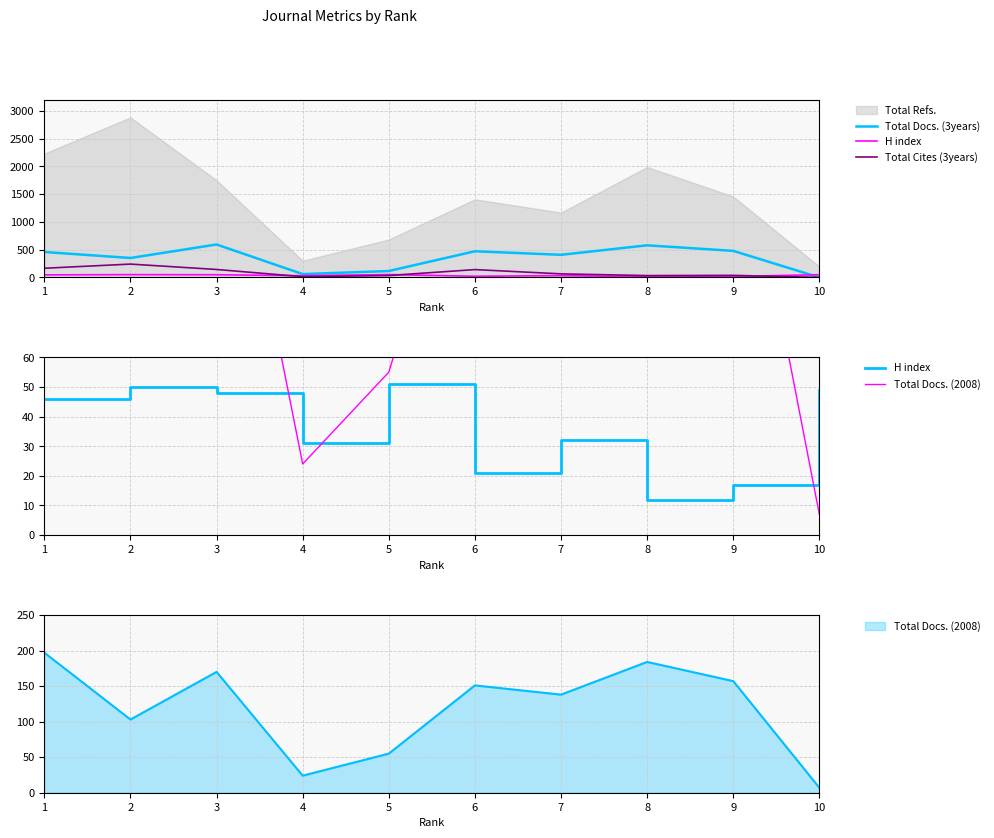

The value of Total Docs. (2008) at 4 is 9. True or false?

False